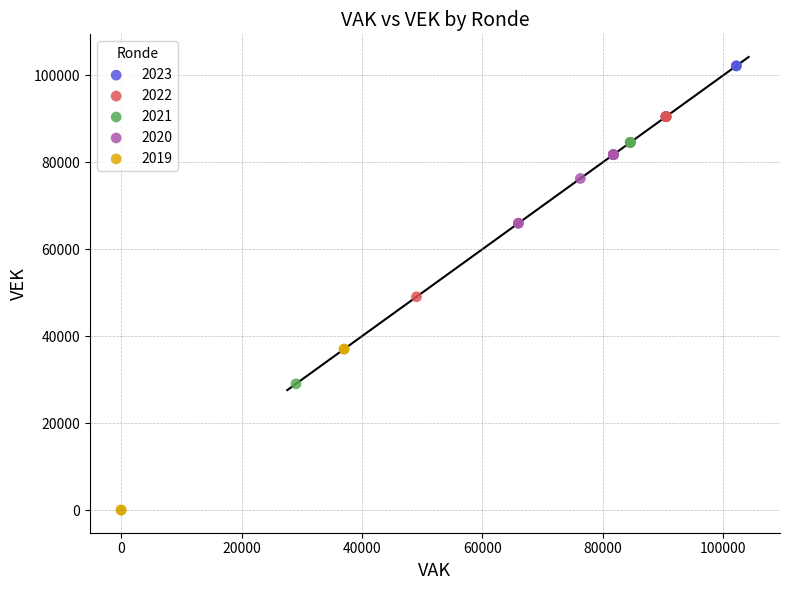

Which series has the largest Y range (max minus min)?

2021